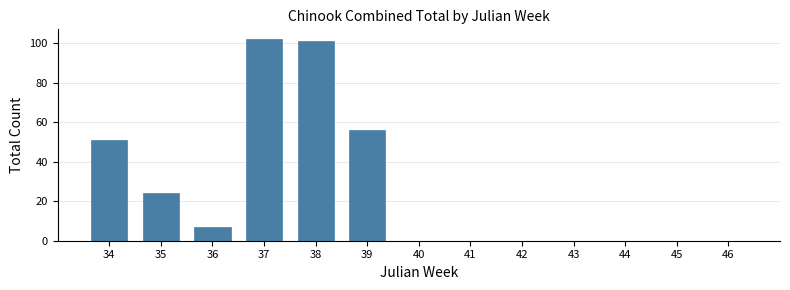

Reading left to right, transcribe all the data shown in this chart.

34=51	35=24	36=7	37=102	38=101	39=56	40=0	41=0	42=0	43=0	44=0	45=0	46=0